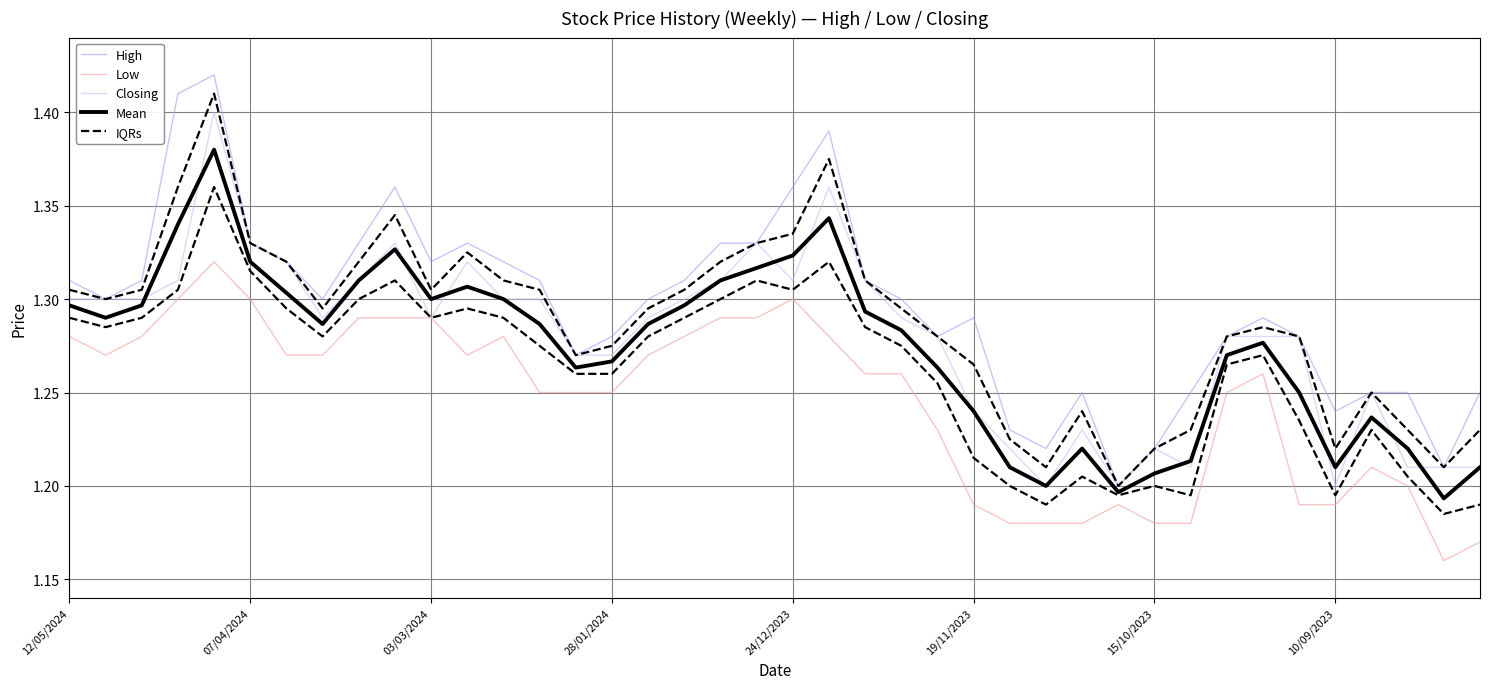

How many categories are shown in the chart?

40